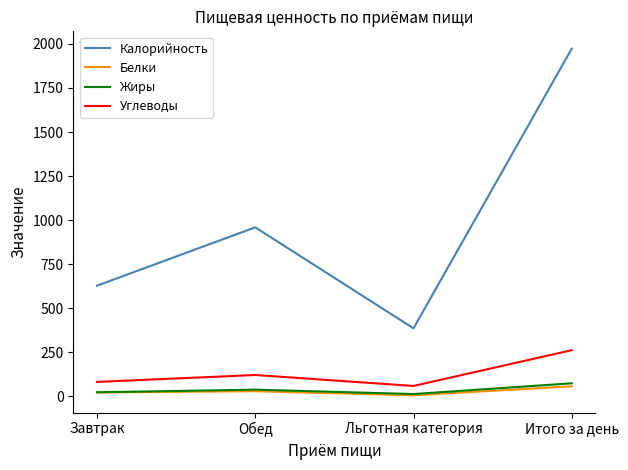

In Жиры, how many points are higher than both neighbors (excluding endpoints)?

1